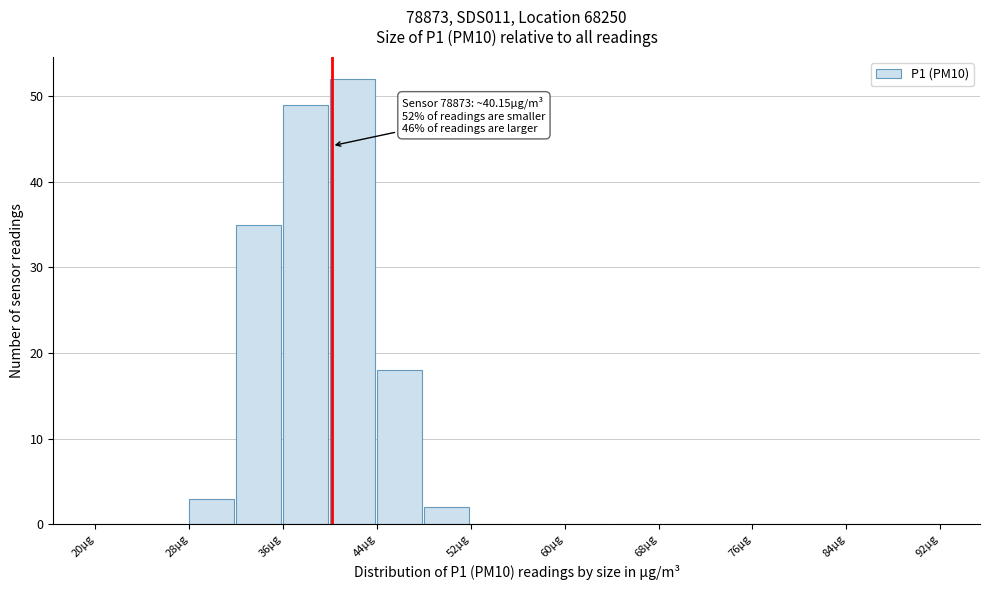

Which range on the x-axis has the tallest bar?

40 to 44